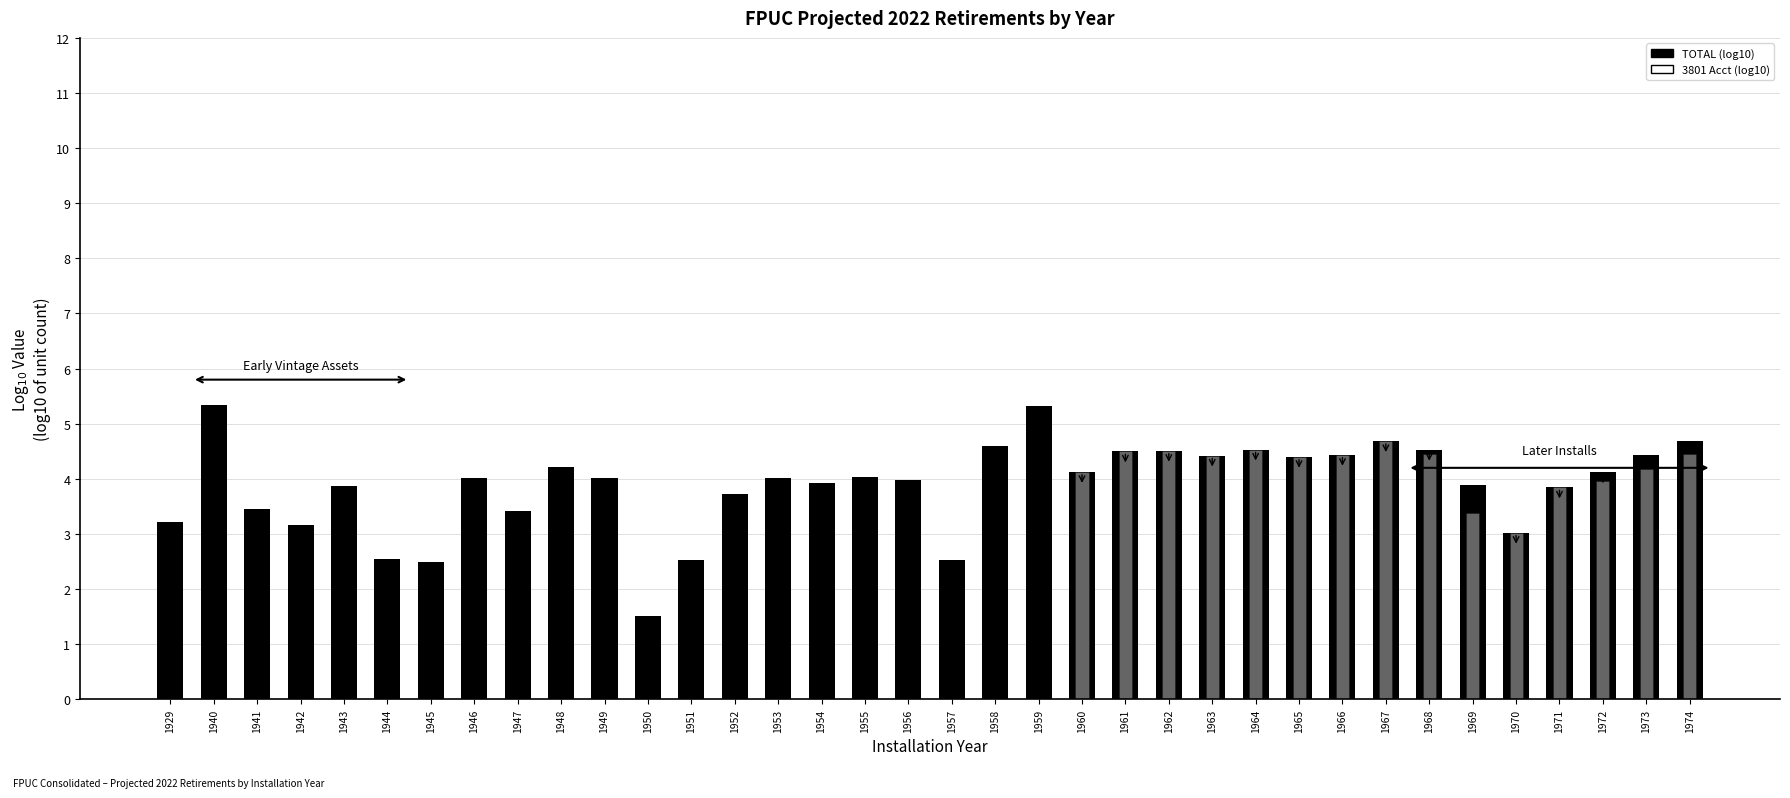

Which series has the largest total across all categories?

TOTAL (log10)